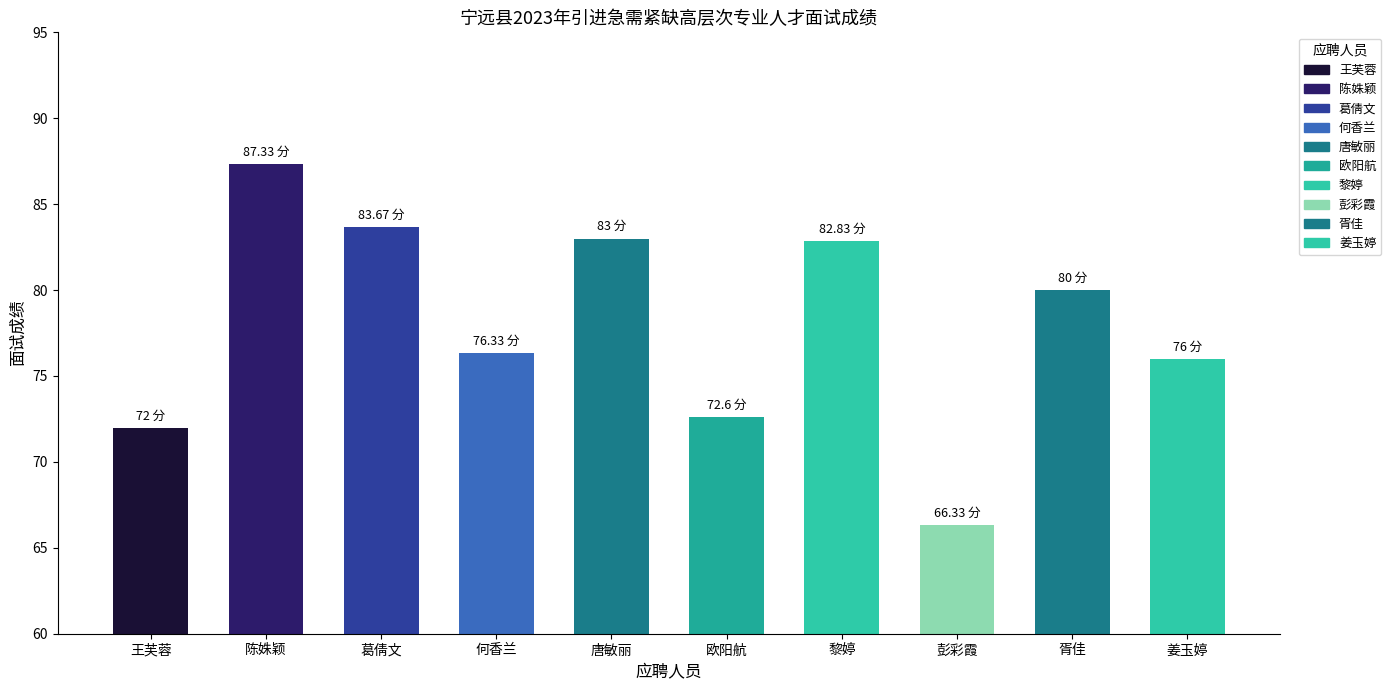

What is the maximum value shown in the chart?

87.3